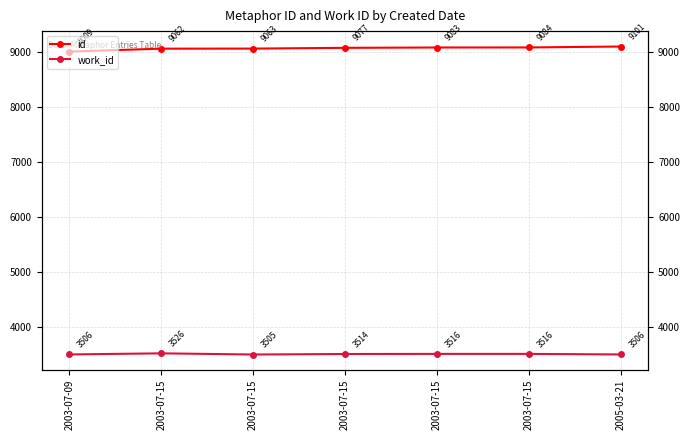

True or false: id and work_id cross at least once.

False